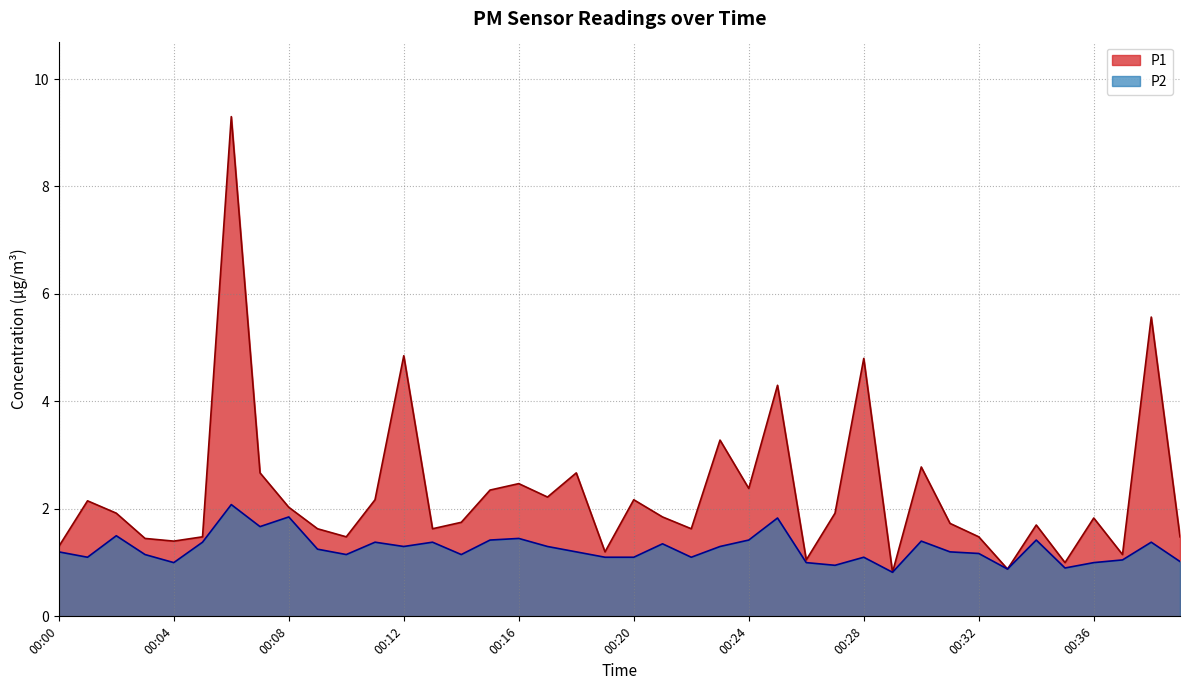

True or false: P1 and P2 cross at least once.

False